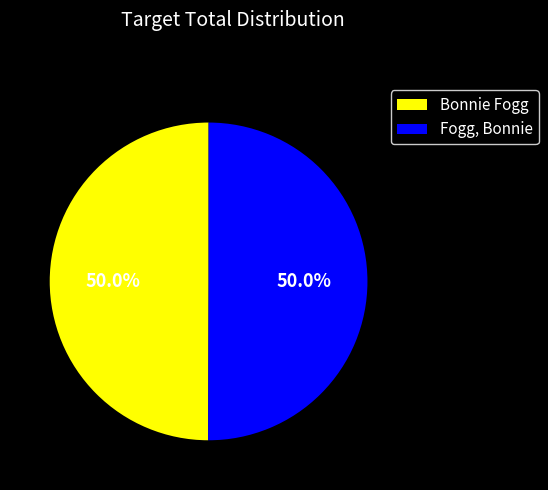

True or false: Fogg, Bonnie accounts for 42% of the total.

False